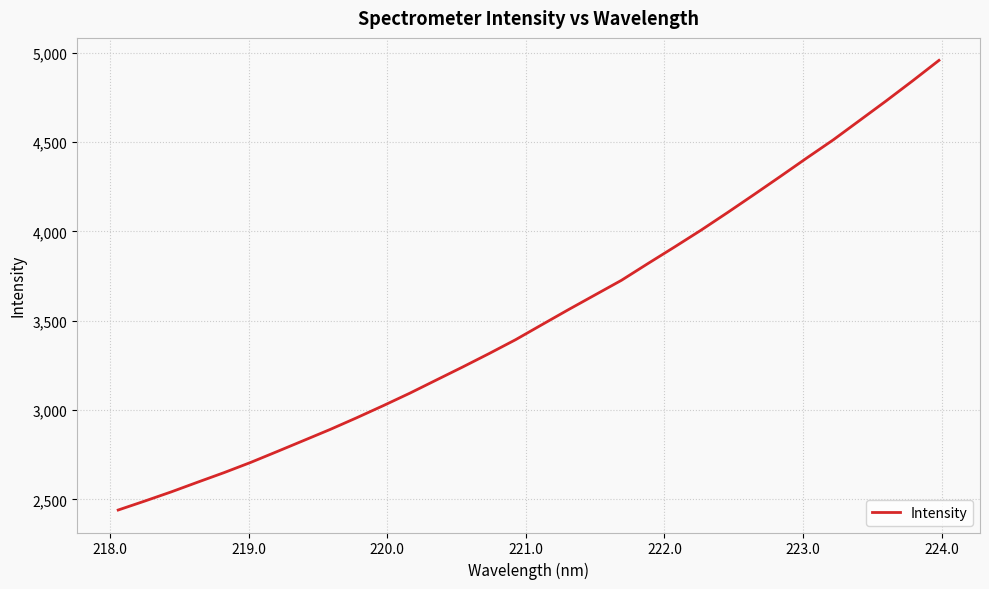

Count the number of values greater than 3478.

16